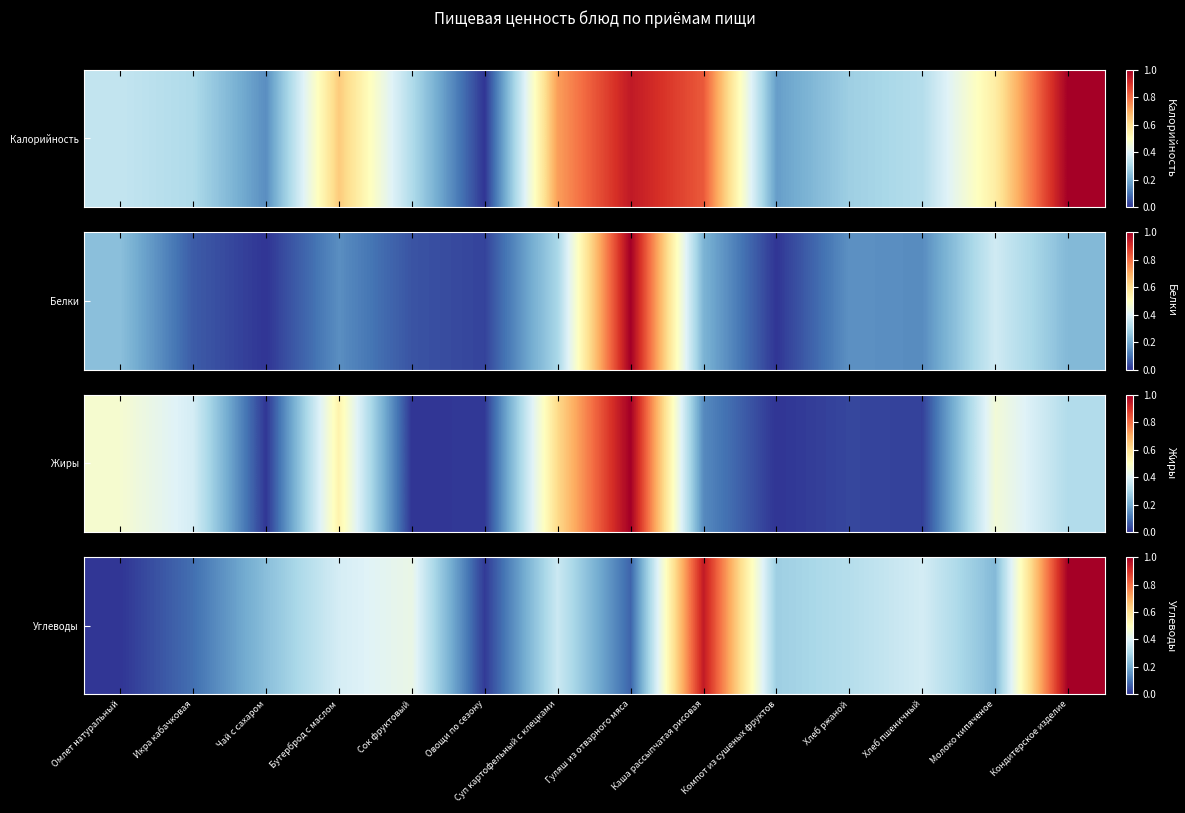

What is the average value?

0.3